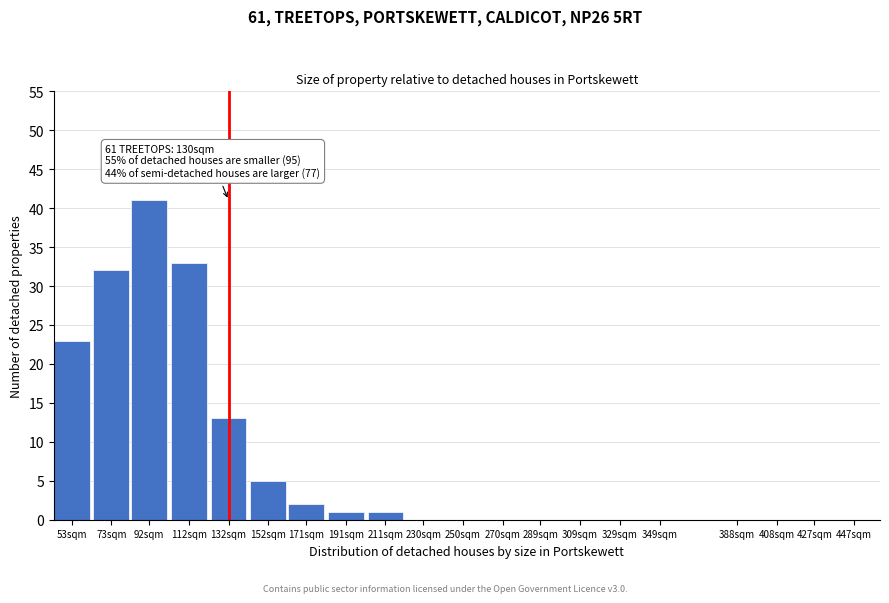

Reading left to right, list all the values displayed in this chart.

53sqm=23	73sqm=32	92sqm=41	112sqm=33	132sqm=13	152sqm=5	171sqm=2	191sqm=1	211sqm=1	230sqm=0	250sqm=0	270sqm=0	289sqm=0	309sqm=0	329sqm=0